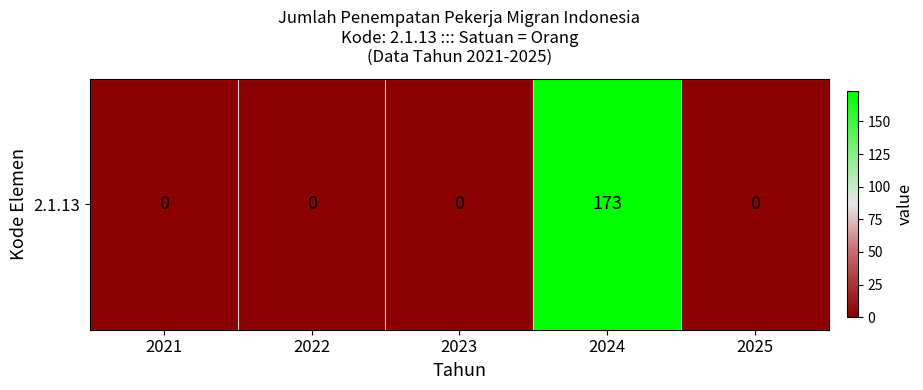

What is the difference between the maximum and minimum values?

173